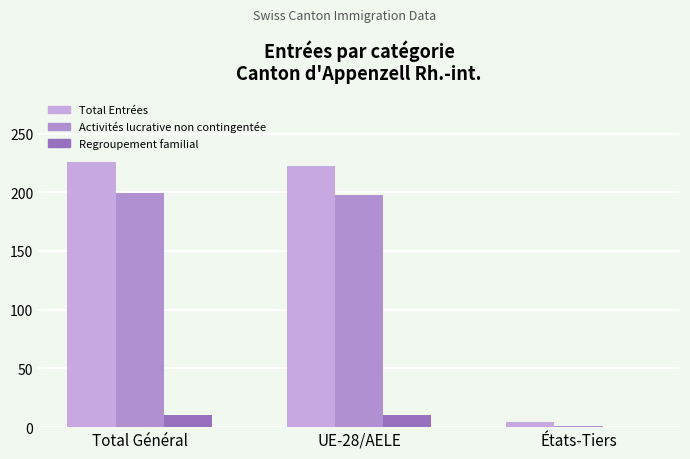

Is it true that Regroupement familial equals 14 at Total Général?

False